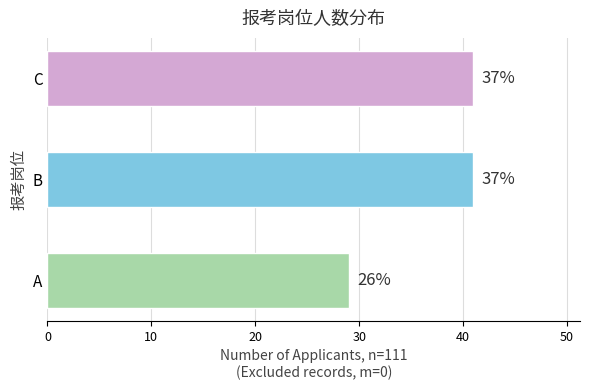

How many bars are there in total?

3